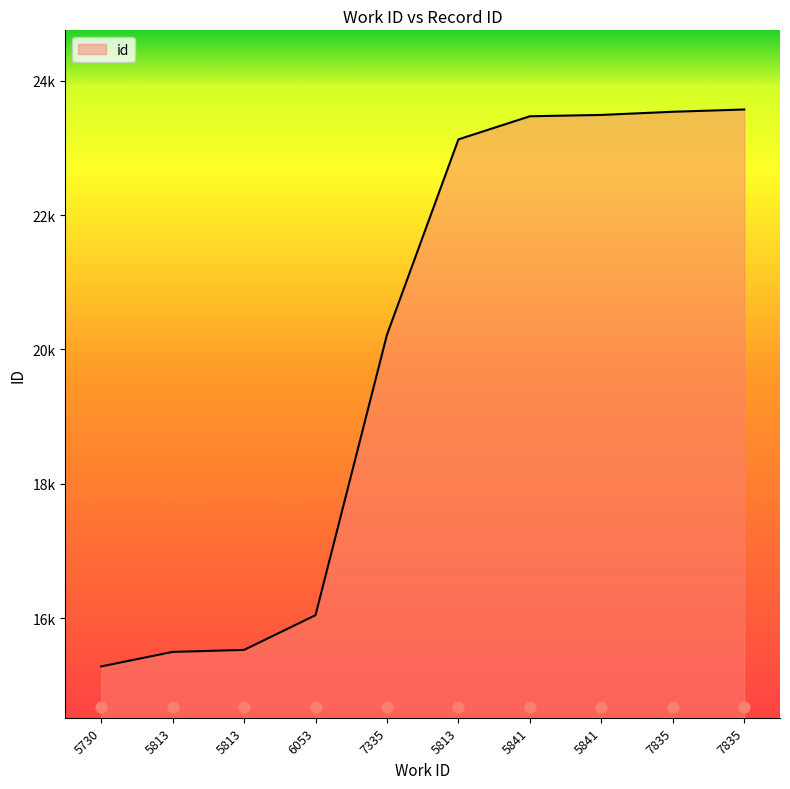

Which has a higher value, 5841 or 5813?

5841